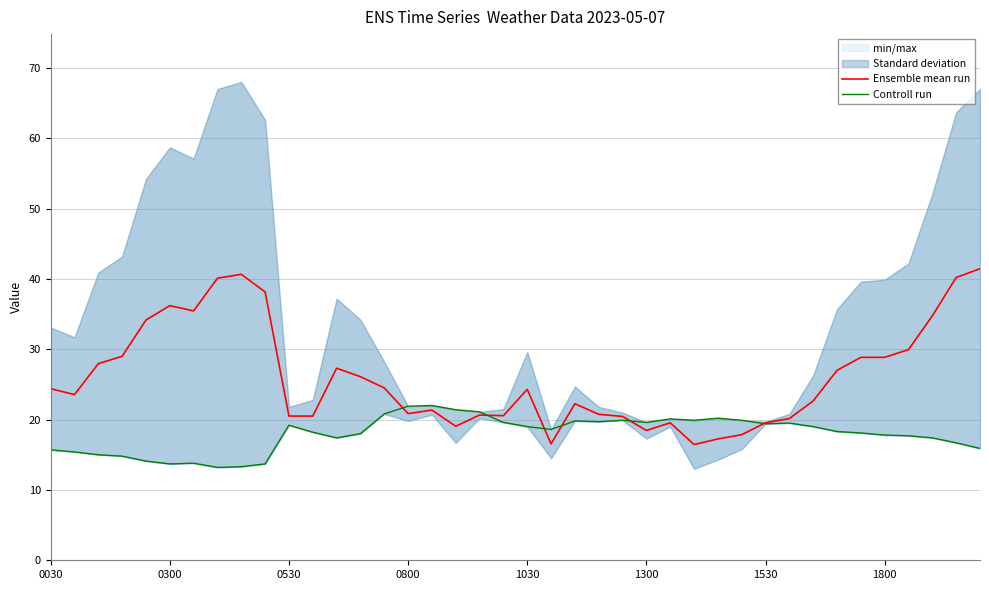

Does the chart have visible grid lines?

Yes